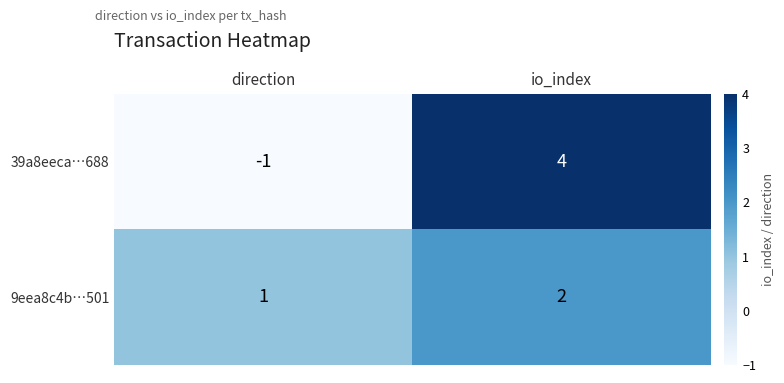

At which category does the chart reach its minimum across all series?

direction